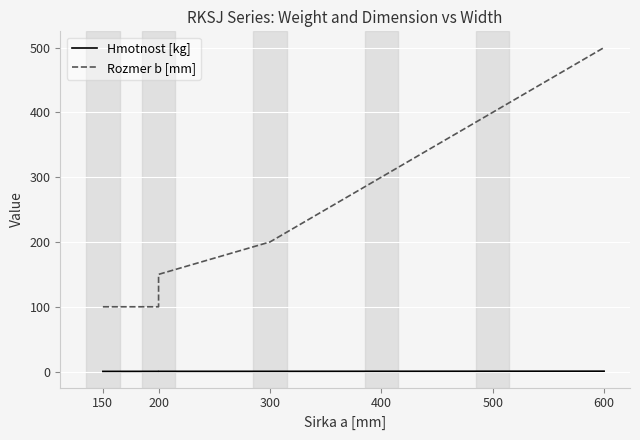

List the series in order of their overall mean, lowest first.

Hmotnost [kg], Rozmer b [mm]